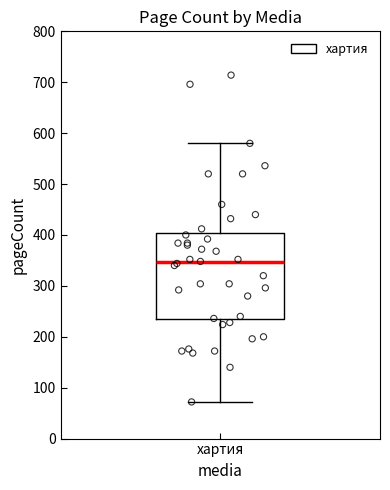

Transcribe this box plot: give where the median line is, the range the box spans, and where the two whiskers end, as read against the y-axis. The values are not printed on the chart, so give them approximately, as read against the axis.

median 350, box 230 to 400, whiskers 70 to 580